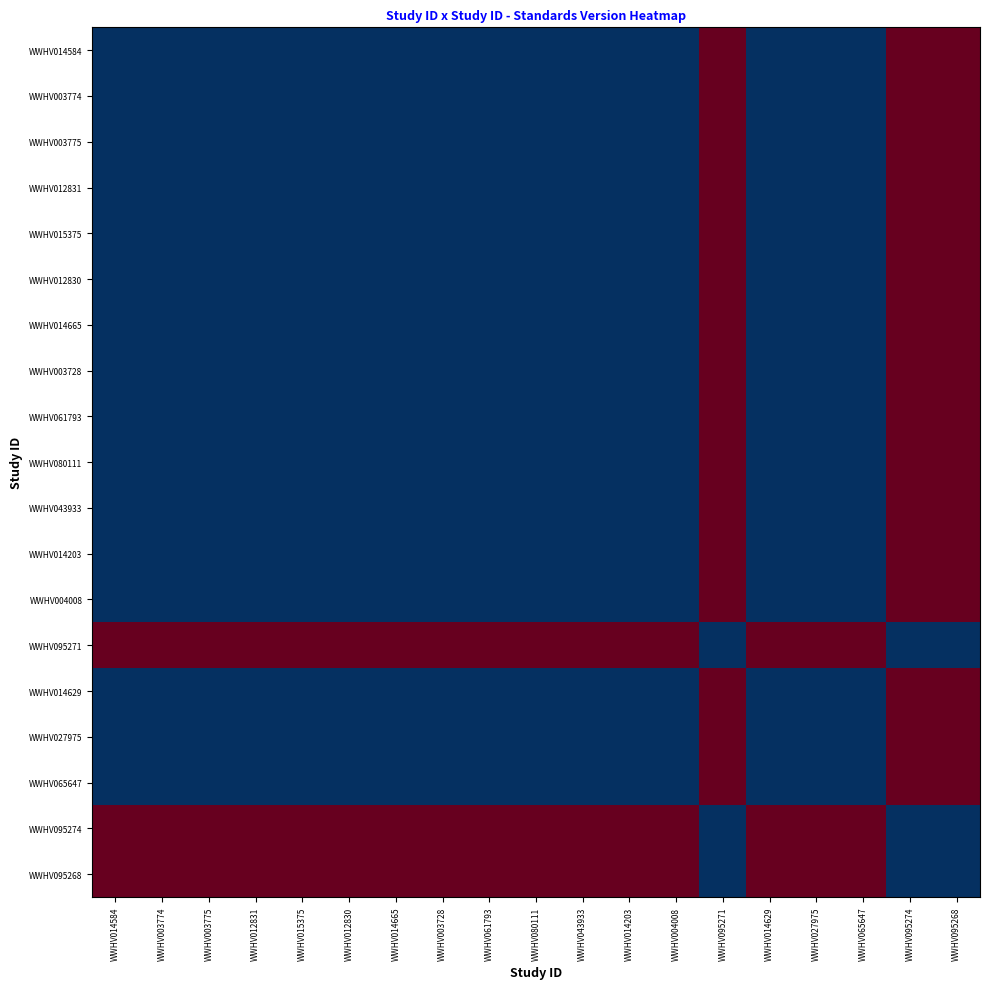

Which series has the widest spread of values?

WWHV014584